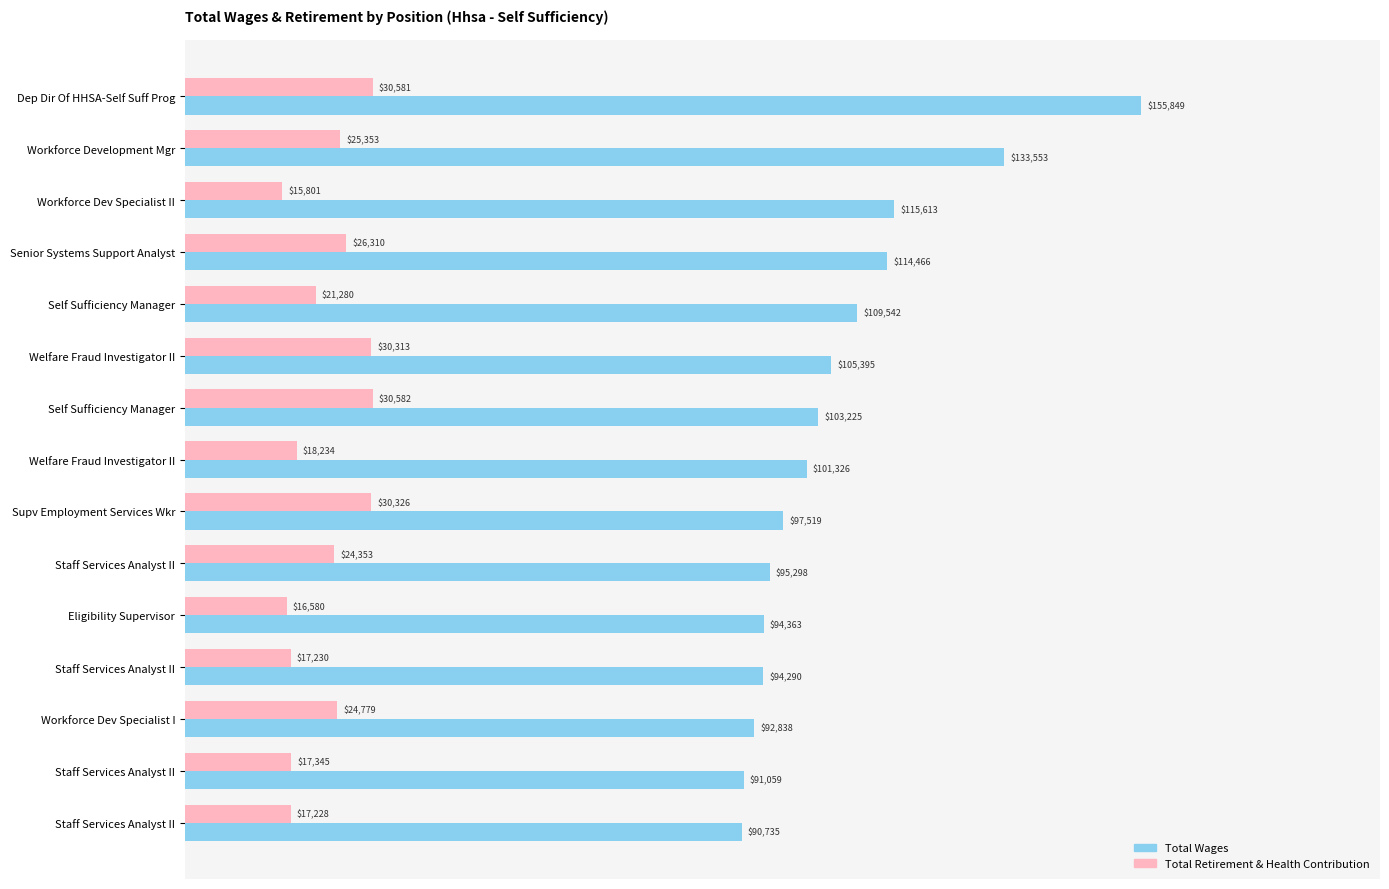

What is the difference between the maximum and second lowest values in the Total Retirement & Health Contribution series?

14002